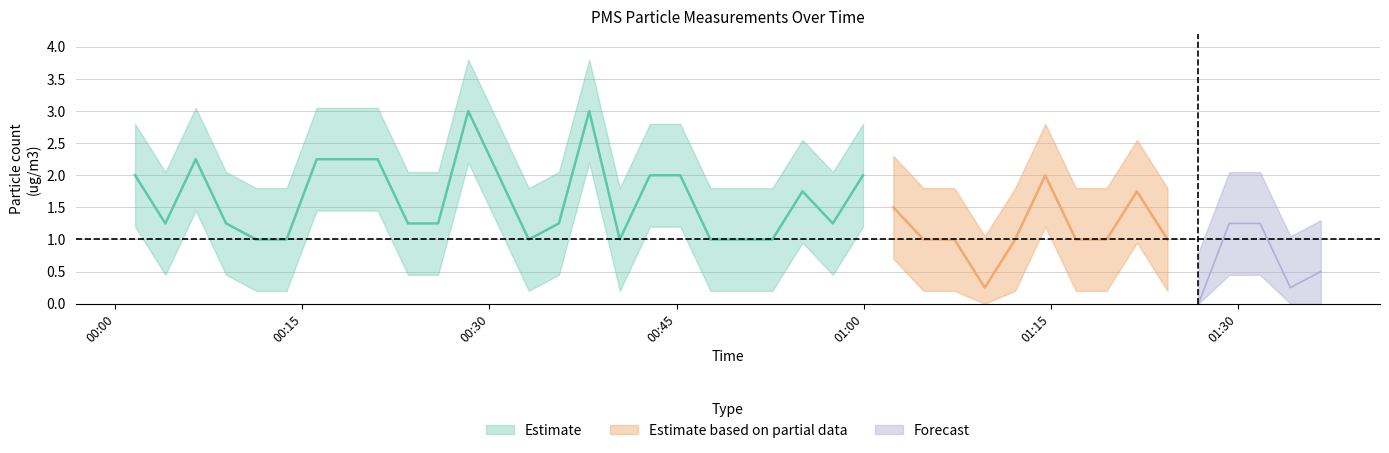

What is the greatest value displayed?

3.8